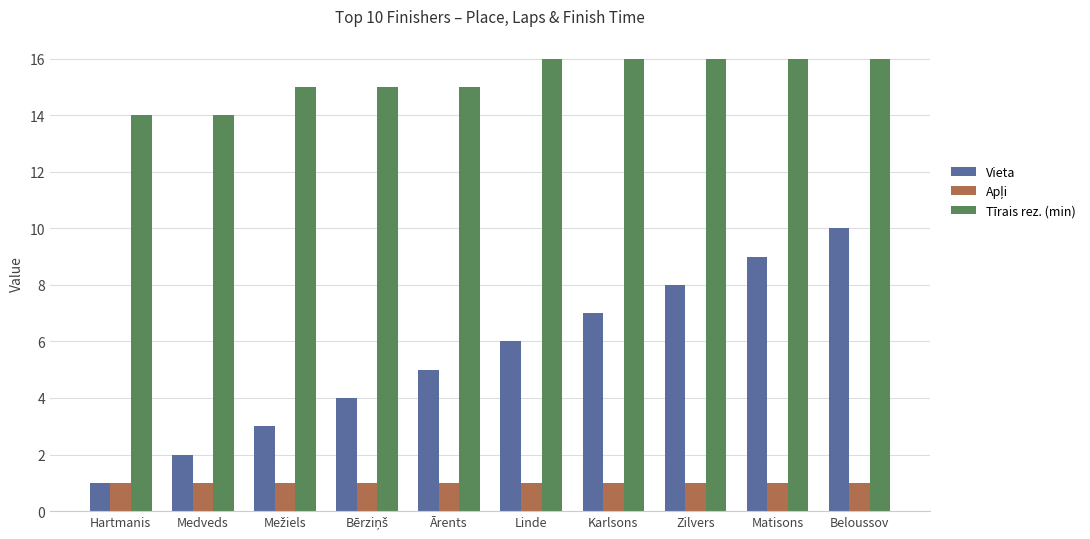

What is the minimum value for Tīrais rez. (min)?

14